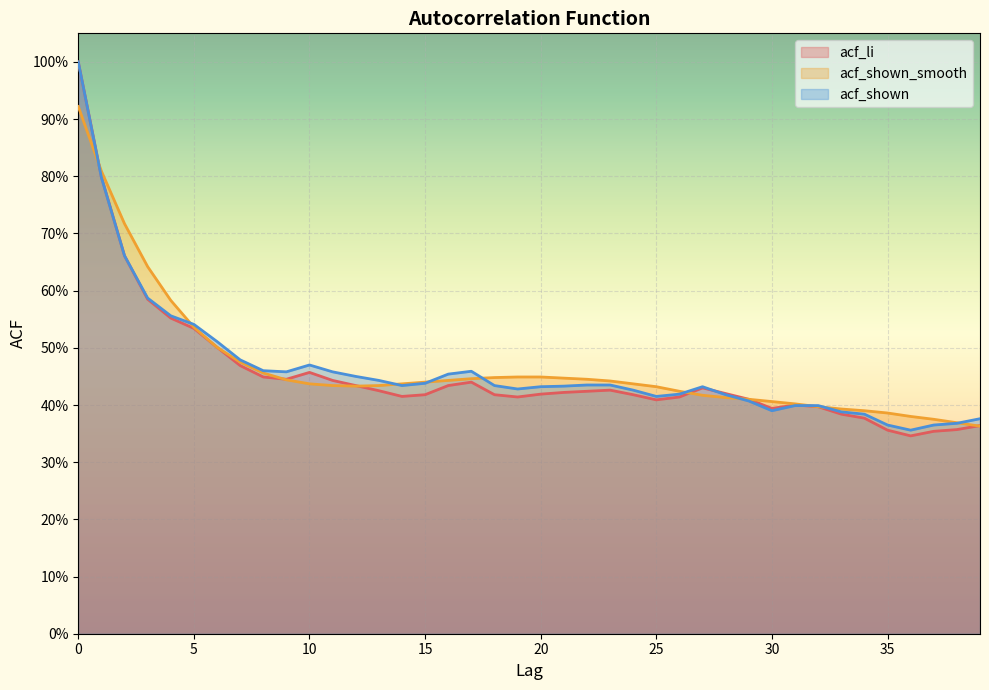

What is the sum of the acf_li values at 5 and 25?

0.9